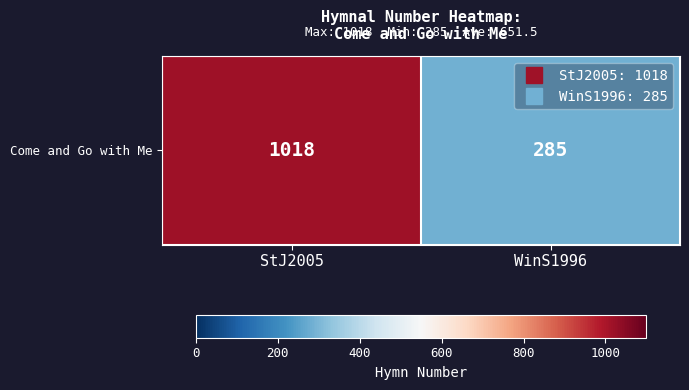

Rank the categories by value from lowest to highest.

WinS1996, StJ2005